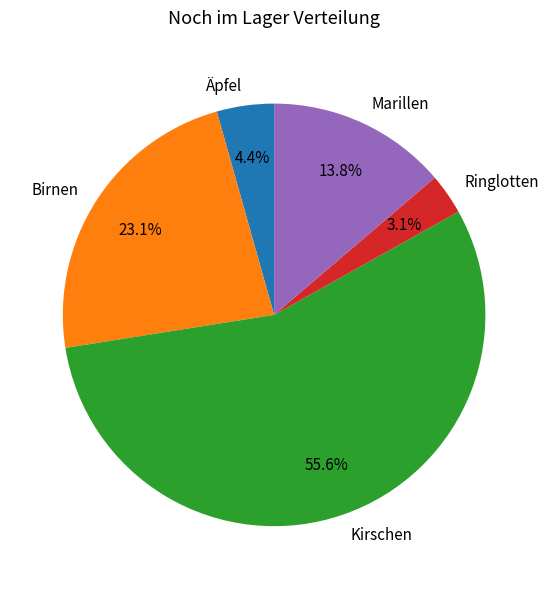

Between Kirschen and Äpfel, which is larger?

Kirschen